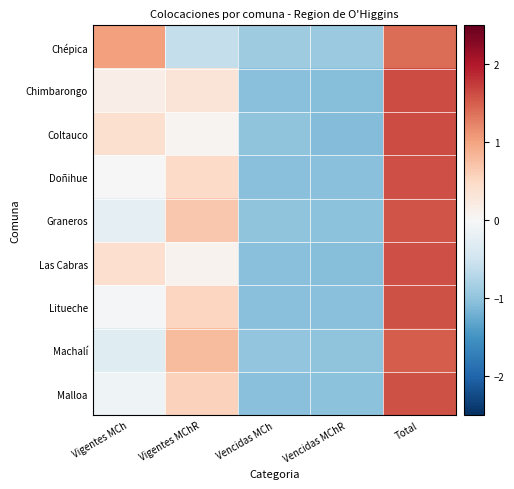

Reading left to right, list all the values displayed in this chart.

Chépica: Vigentes MCh=1.0	Vigentes MChR=-0.6	Vencidas MCh=-0.9	Vencidas MChR=-0.9	Total=1.4
Chimbarongo: Vigentes MCh=0.2	Vigentes MChR=0.3	Vencidas MCh=-1.0	Vencidas MChR=-1.1	Total=1.6
Coltauco: Vigentes MCh=0.4	Vigentes MChR=0.1	Vencidas MCh=-1.0	Vencidas MChR=-1.1	Total=1.6
Doñihue: Vigentes MCh=-0.0	Vigentes MChR=0.5	Vencidas MCh=-1.0	Vencidas MChR=-1.0	Total=1.6
Graneros: Vigentes MCh=-0.2	Vigentes MChR=0.7	Vencidas MCh=-1.0	Vencidas MChR=-1.0	Total=1.6
Las Cabras: Vigentes MCh=0.4	Vigentes MChR=0.1	Vencidas MCh=-1.0	Vencidas MChR=-1.1	Total=1.6
Litueche: Vigentes MCh=-0.0	Vigentes MChR=0.5	Vencidas MCh=-1.0	Vencidas MChR=-1.1	Total=1.6
Machalí: Vigentes MCh=-0.3	Vigentes MChR=0.8	Vencidas MCh=-1.0	Vencidas MChR=-1.0	Total=1.5
Malloa: Vigentes MCh=-0.1	Vigentes MChR=0.6	Vencidas MCh=-1.0	Vencidas MChR=-1.0	Total=1.6